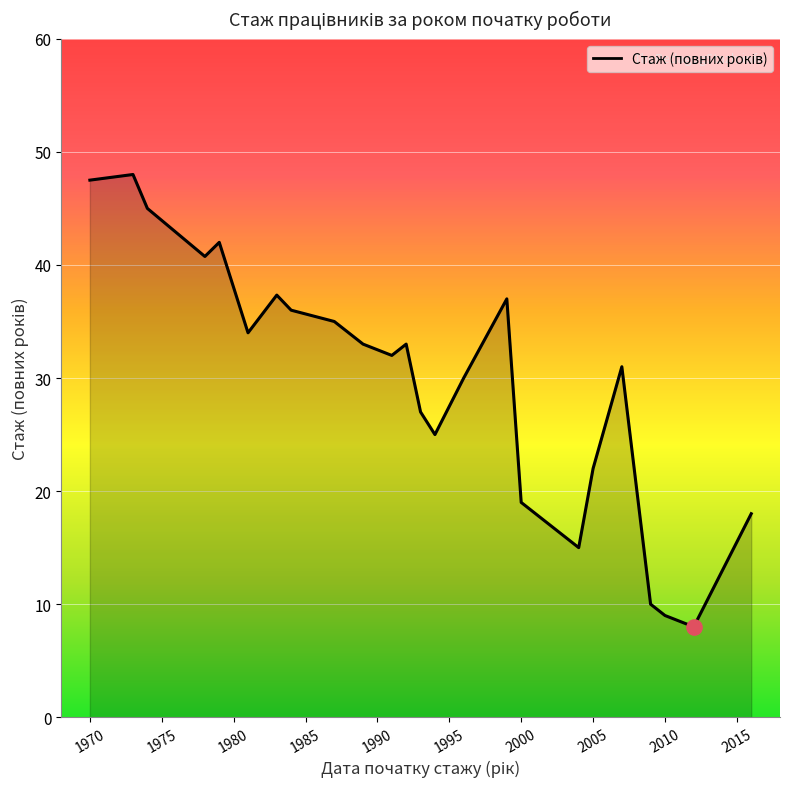

What is the greatest value displayed?

48.0